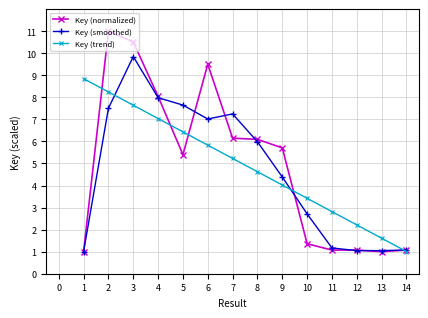

Count the number of data series in this chart.

3